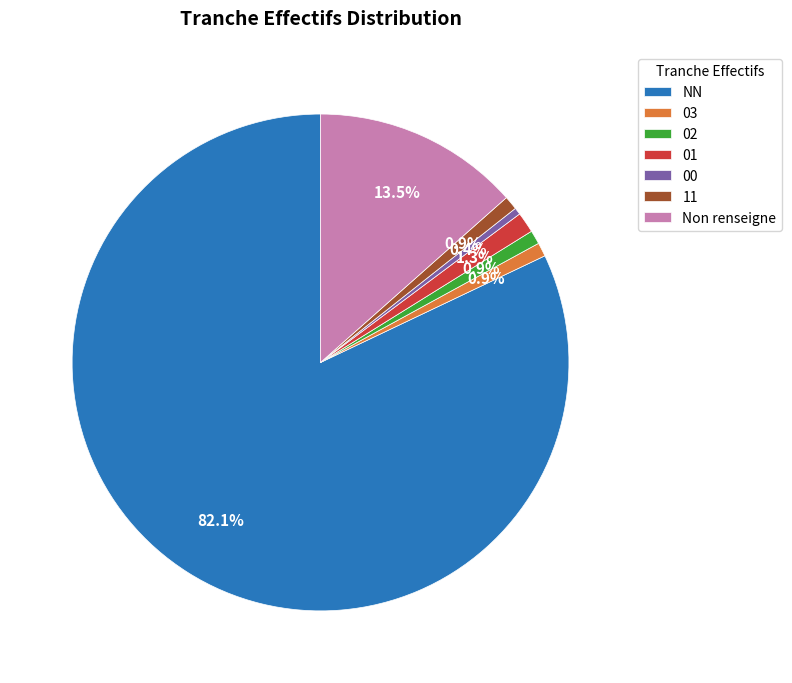

What percentage do 11 and 03 together represent?

1.8%